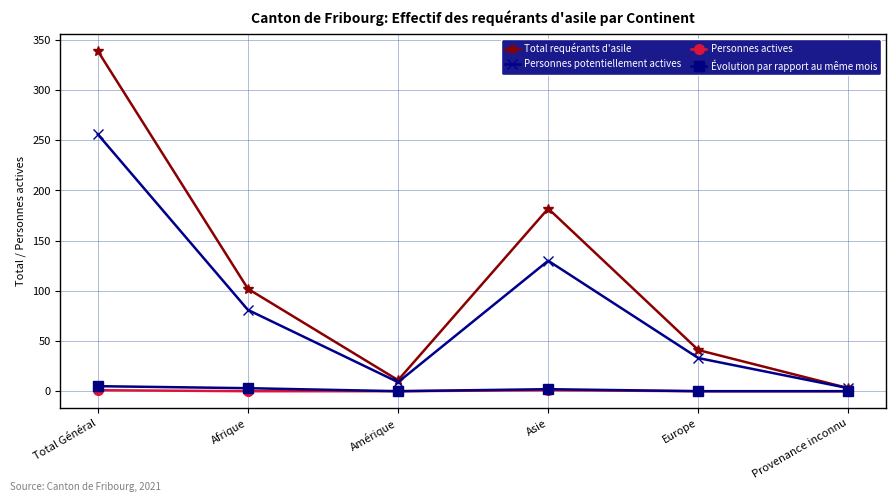

At which label is Total requérants d'asile closest to 171?

Asie